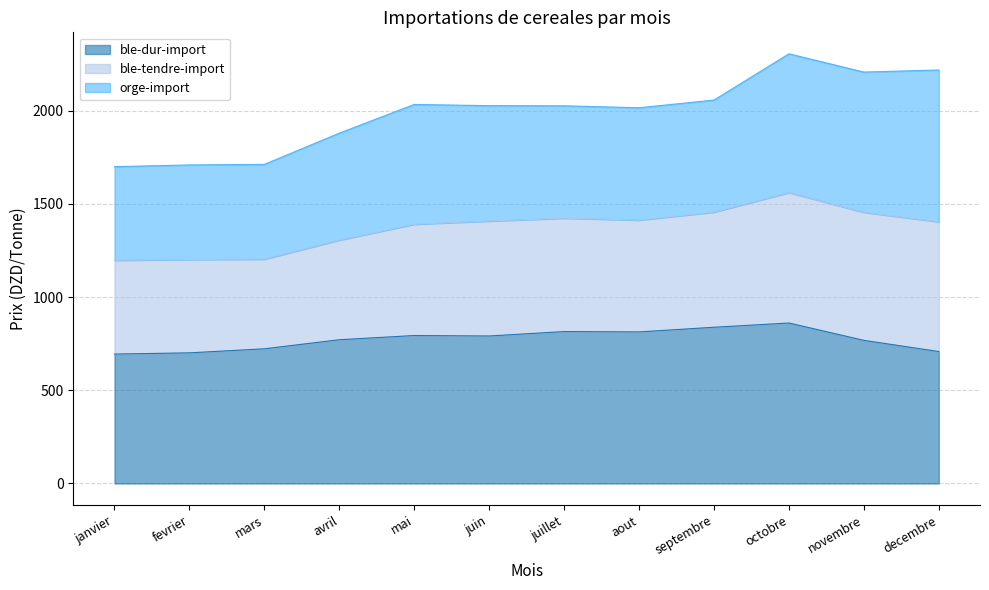

What is the maximum value for ble-dur-import?

860.6